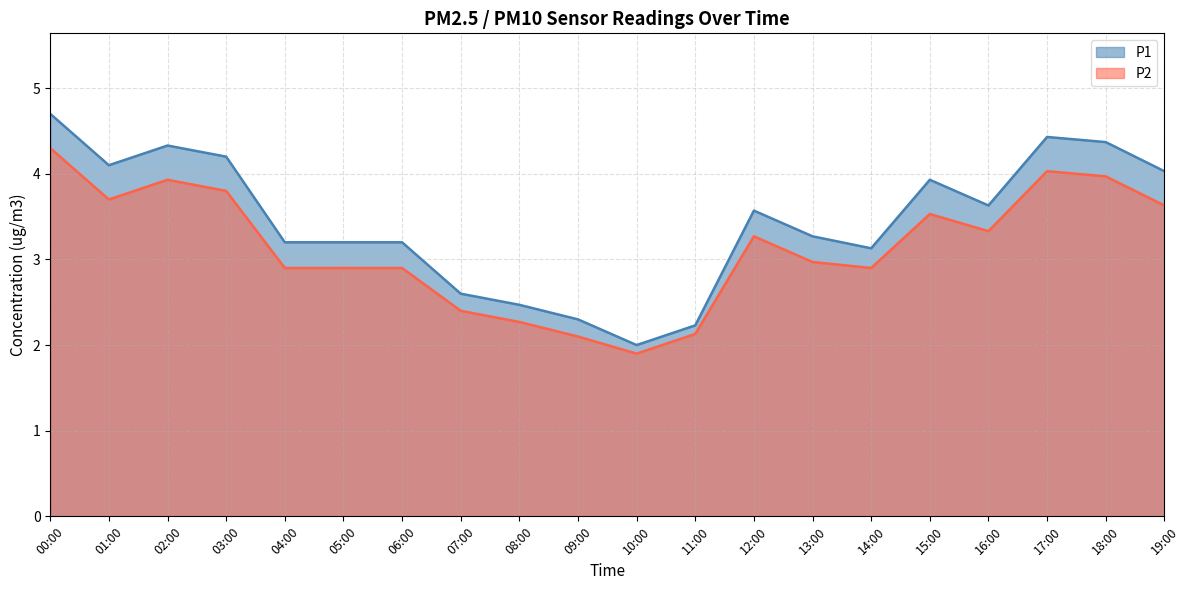

True or false: P2 and P1 intersect in this chart.

False